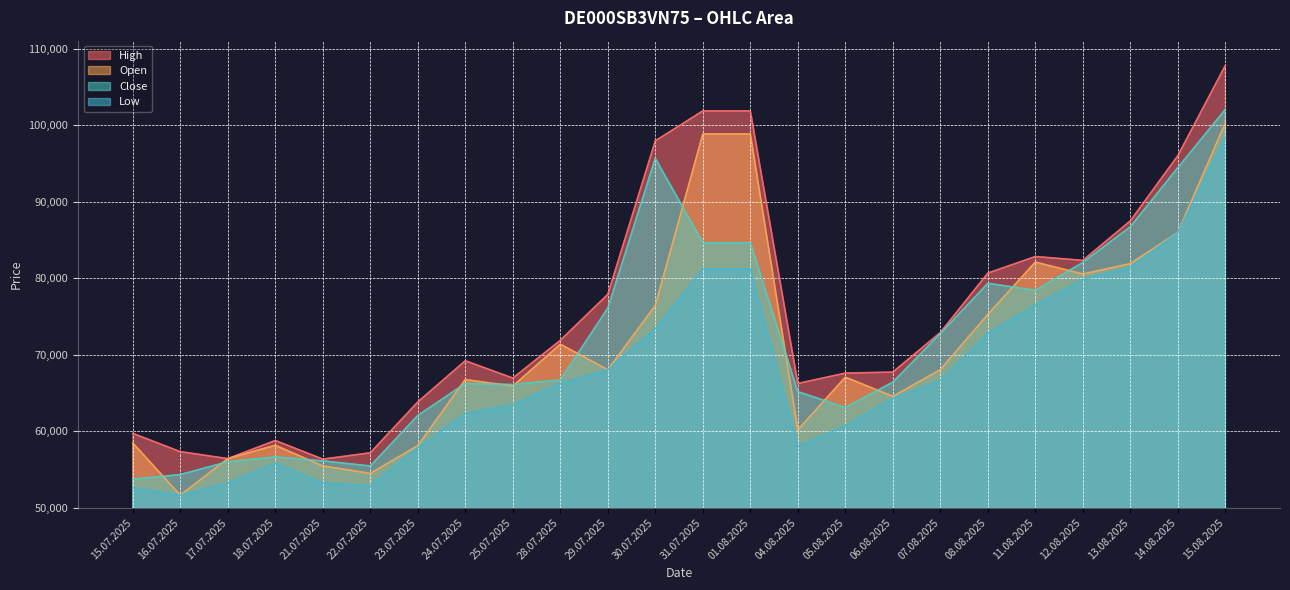

What is the highest value of the Low series?

98395